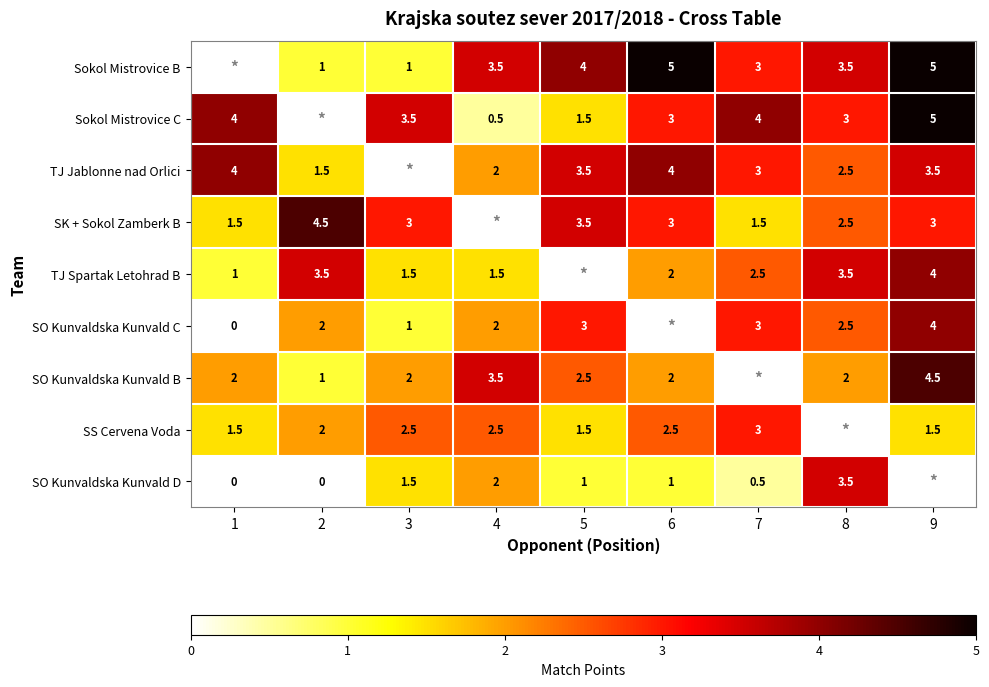

Between 1 and 5, which is larger?

5